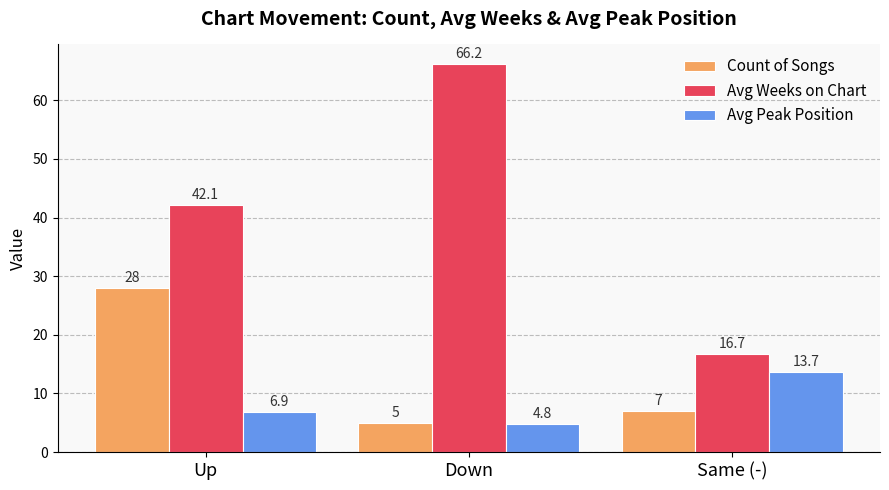

What value does the Count of Songs series have at Up?

28.0